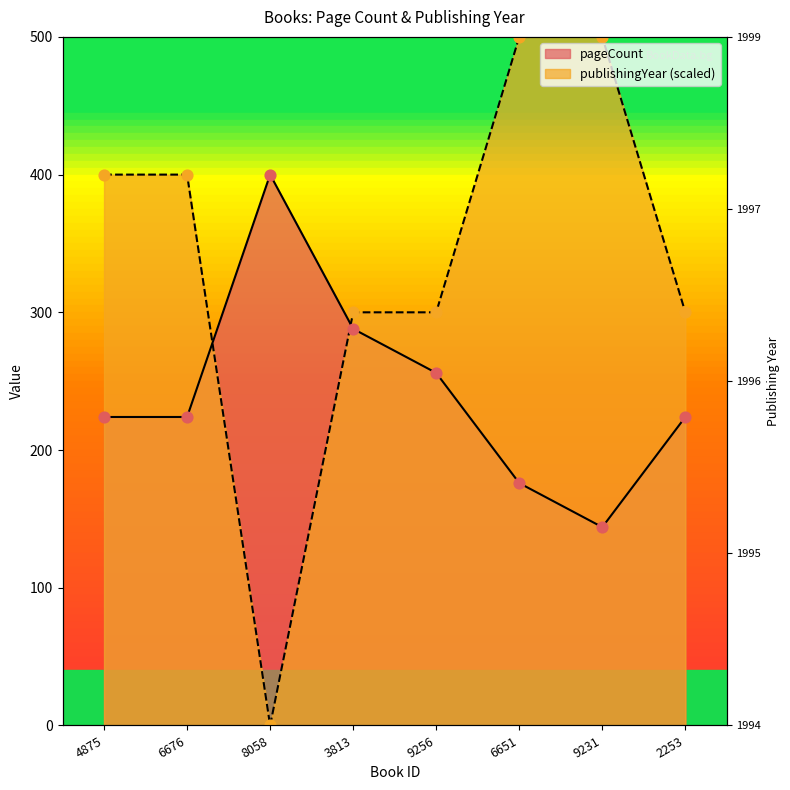

At which category is the sum across all series the highest?

6651